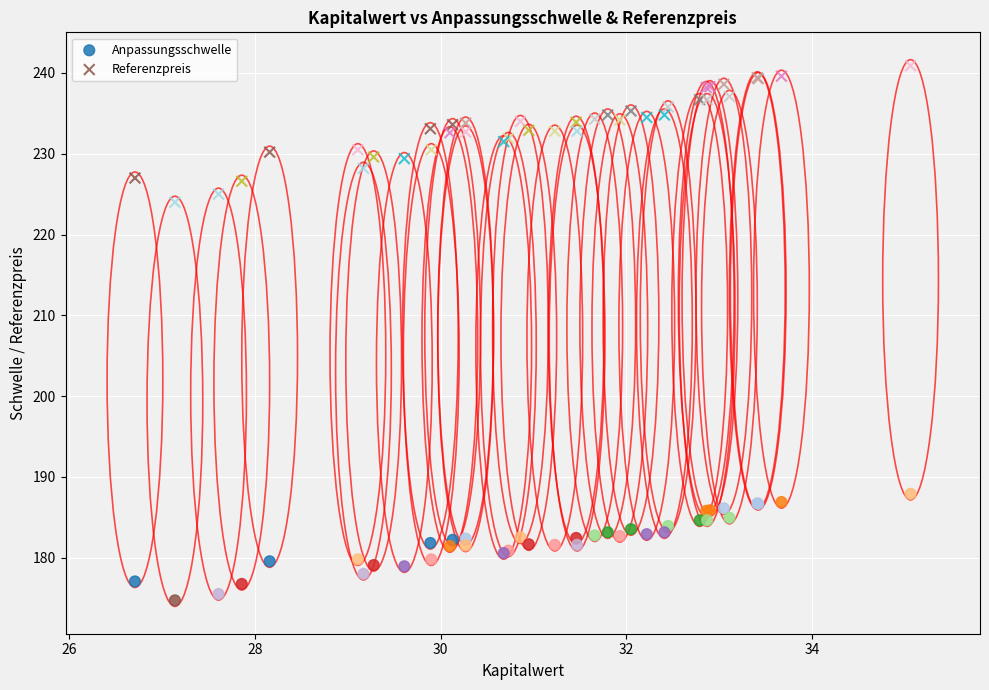

Which series has the widest spread of Y values?

Referenzpreis